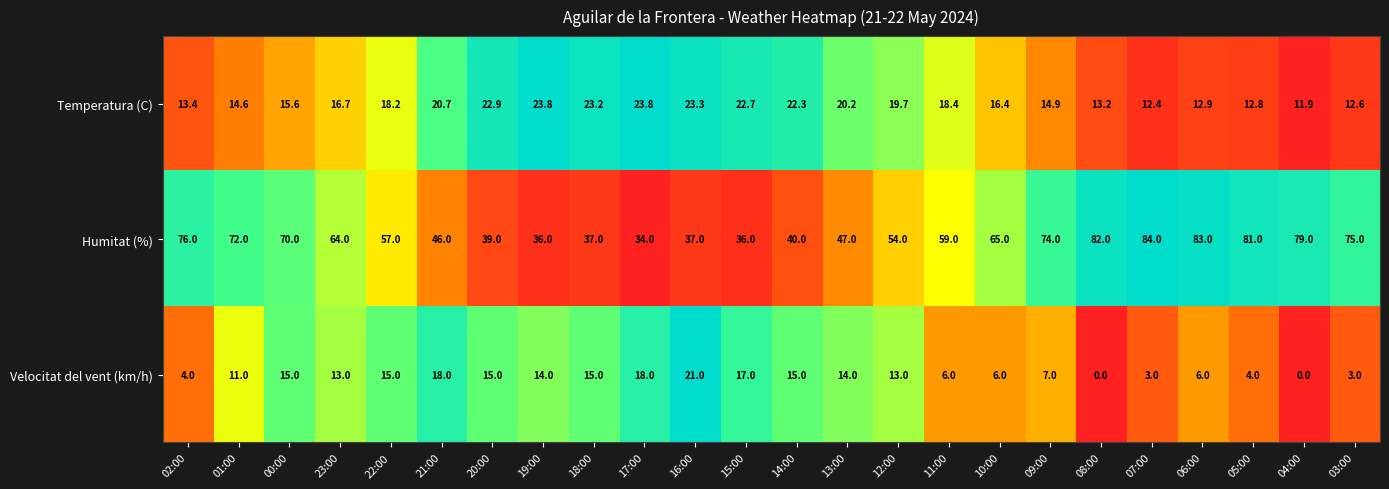

Where does the Temperatura (C) series first go above 18?

22:00